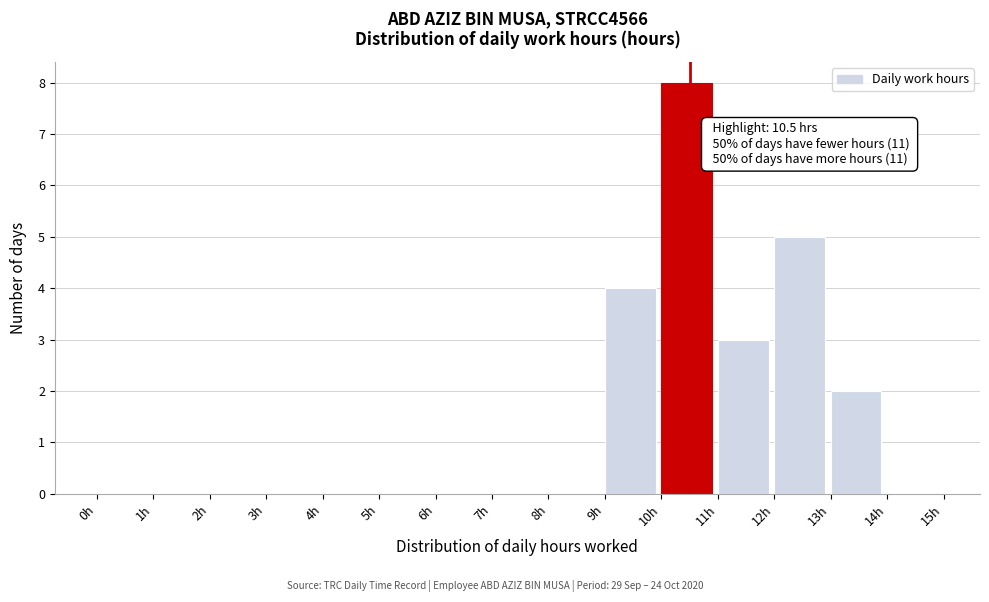

Over which range of the x-axis is the bar tallest?

10 to 11